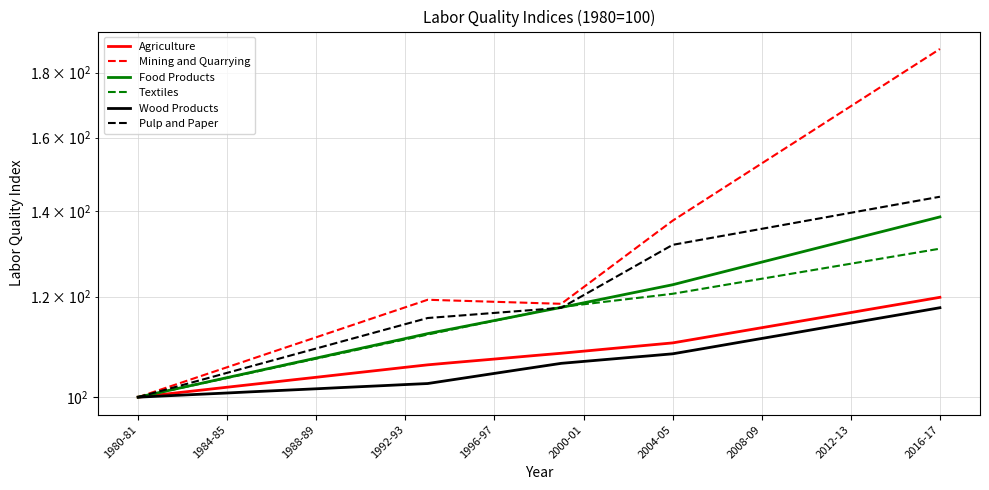

True or false: Mining and Quarrying and Agriculture intersect in this chart.

False